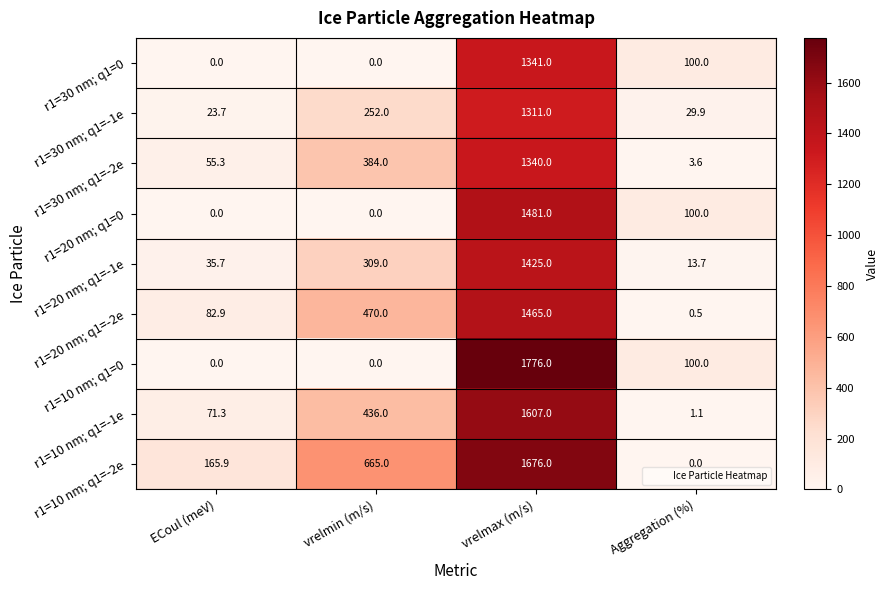

At which category is the sum across all series the highest?

vrelmax (m/s)